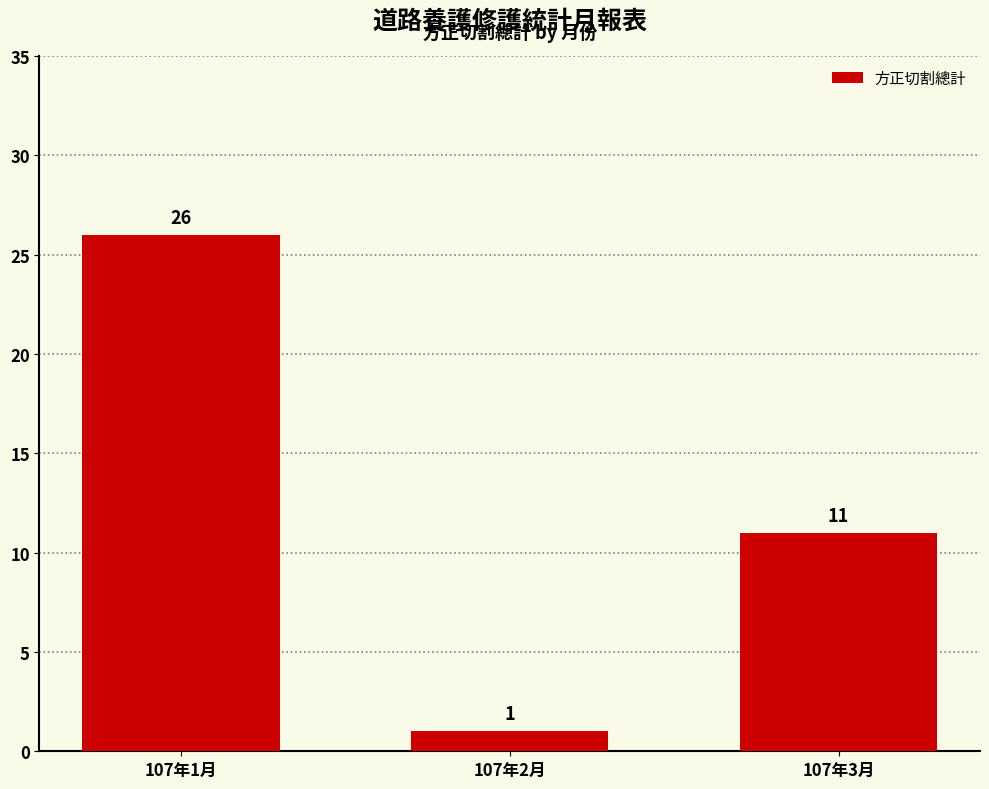

What position from the left is 107年1月?

1